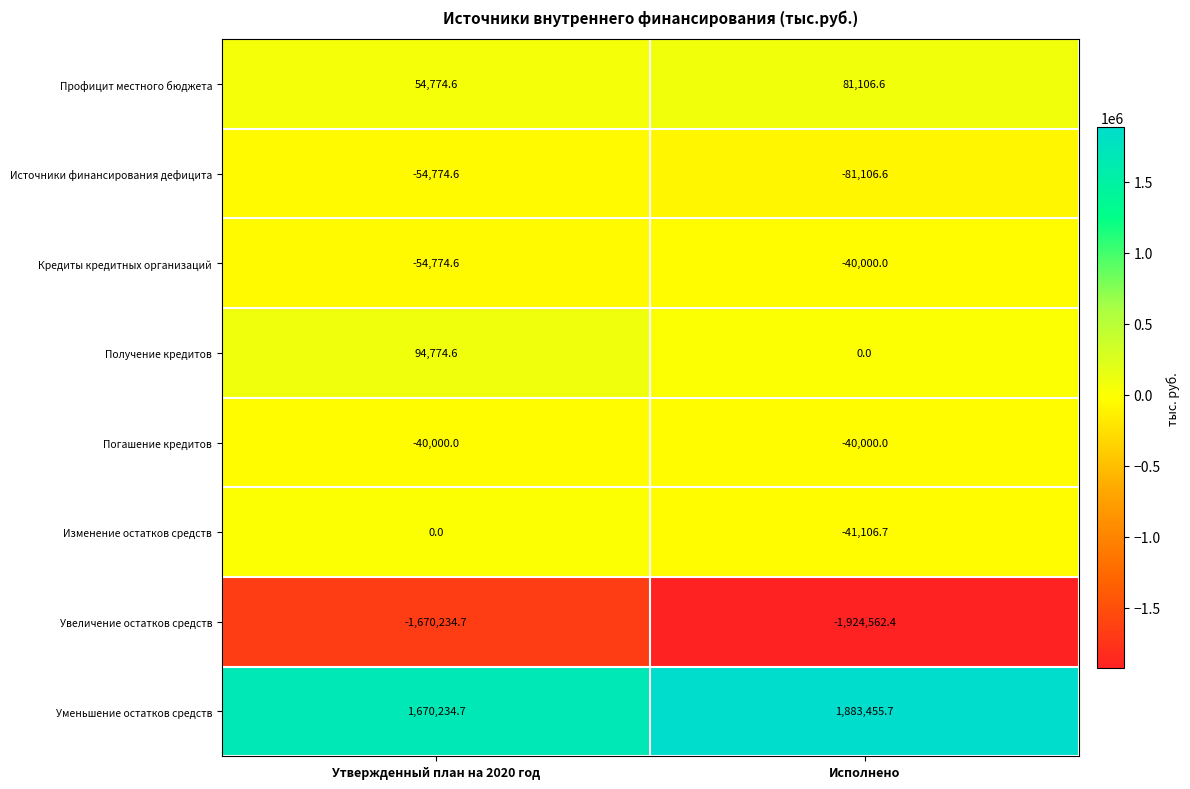

Which series has the largest range (max minus min)?

Увеличение остатков средств